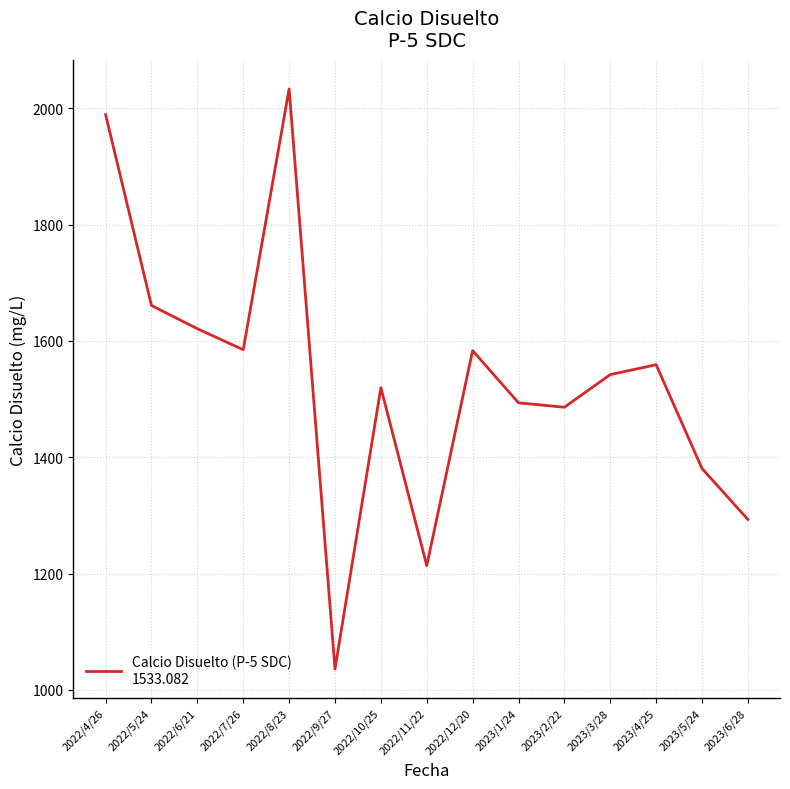

At which category does the data reach its first local peak?

2022/8/23